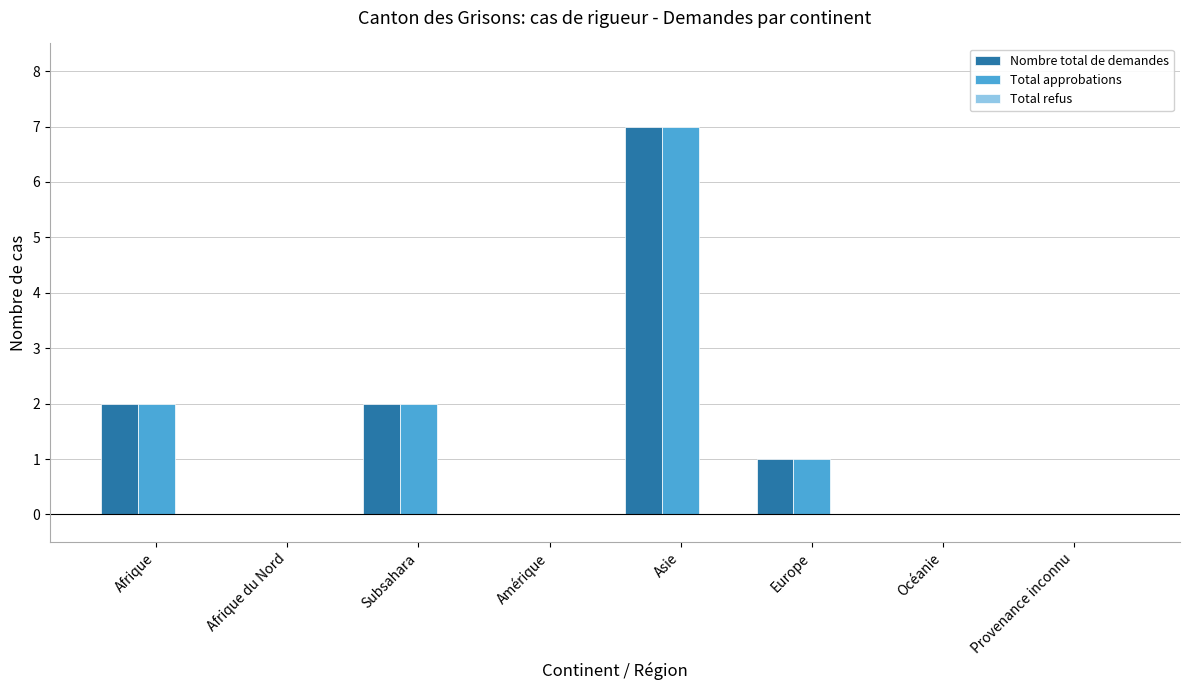

What is the greatest value displayed?

7